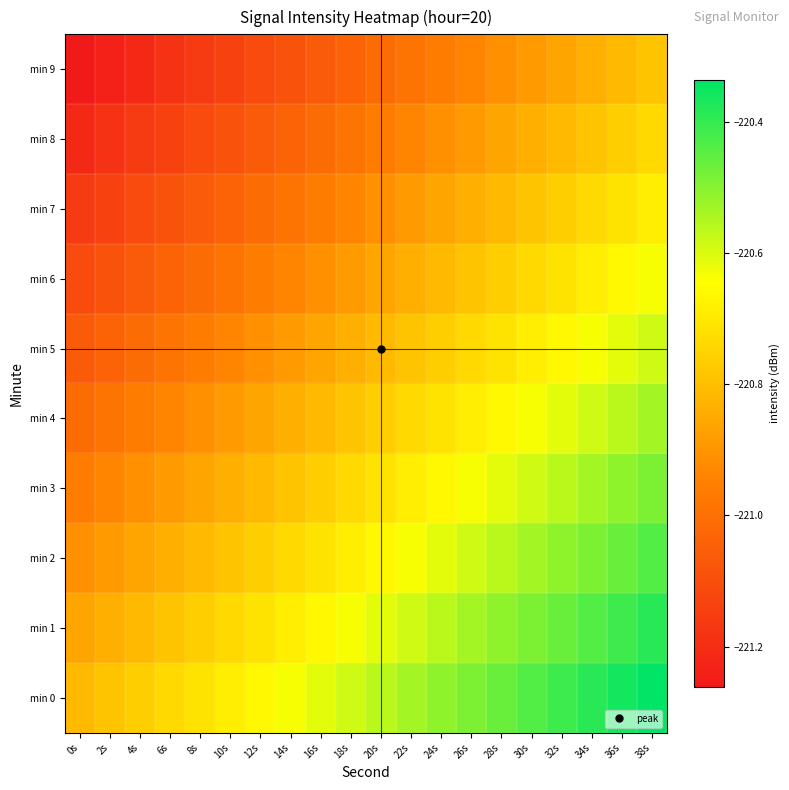

How many data points does each series have?

20